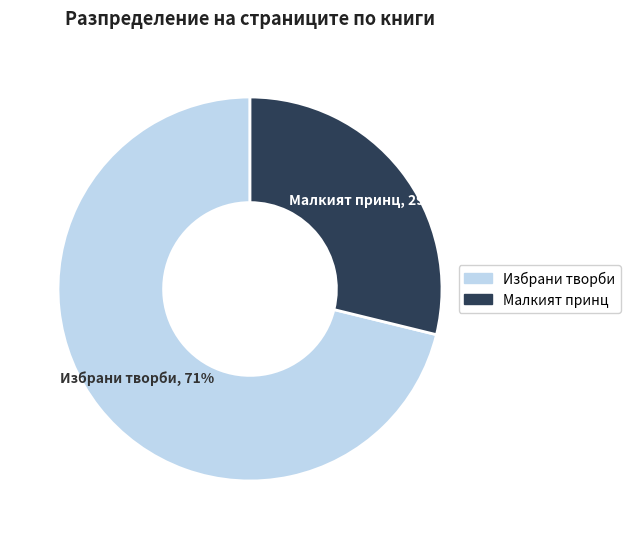

To the nearest percent, what is the average slice percentage?

50%